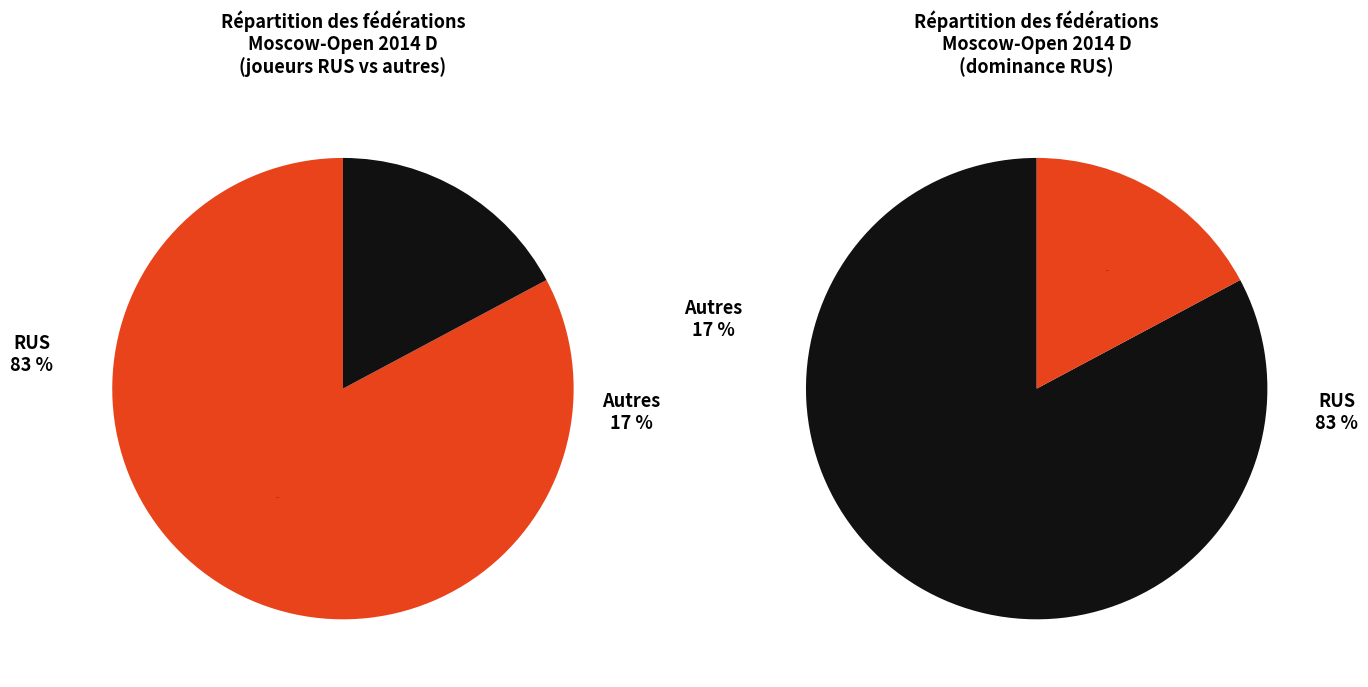

To the nearest percent, what percentage of the pie is Other?

17%